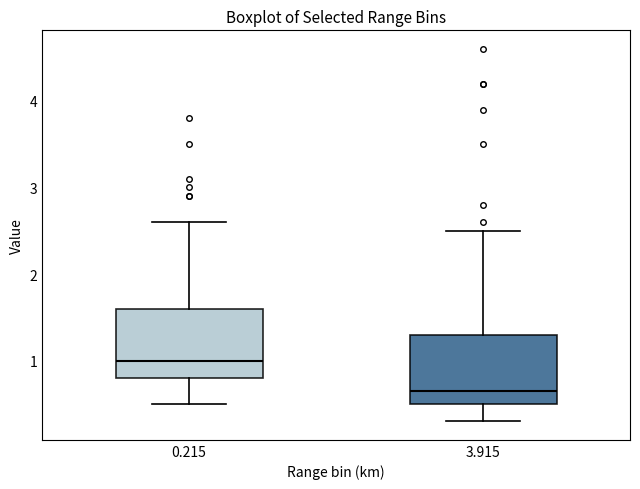

Reading left to right, read every box against the y-axis: the position of its median line, the range the box covers, and the ends of its whiskers. The values are not printed on the chart, so give them approximately, as read against the axis.

0.215: median 1.0, box 0.8 to 1.6, whiskers 0.5 to 2.6
3.915: median 0.7, box 0.5 to 1.3, whiskers 0.3 to 2.5